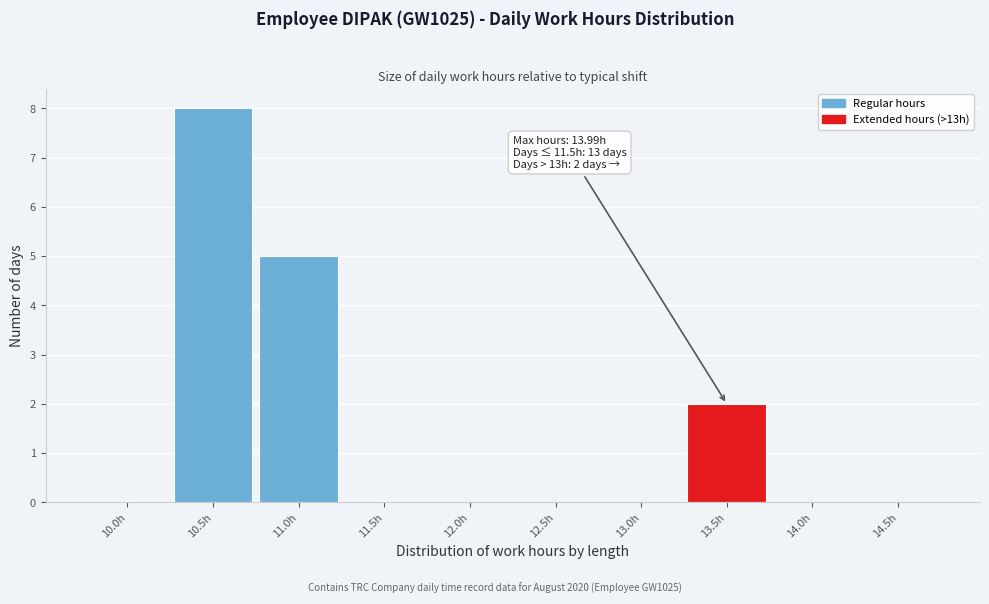

Reading left to right, extract all data points from this chart.

10.0h=0	10.5h=8	11.0h=5	11.5h=0	12.0h=0	12.5h=0	13.0h=0	13.5h=2	14.0h=0	14.5h=0